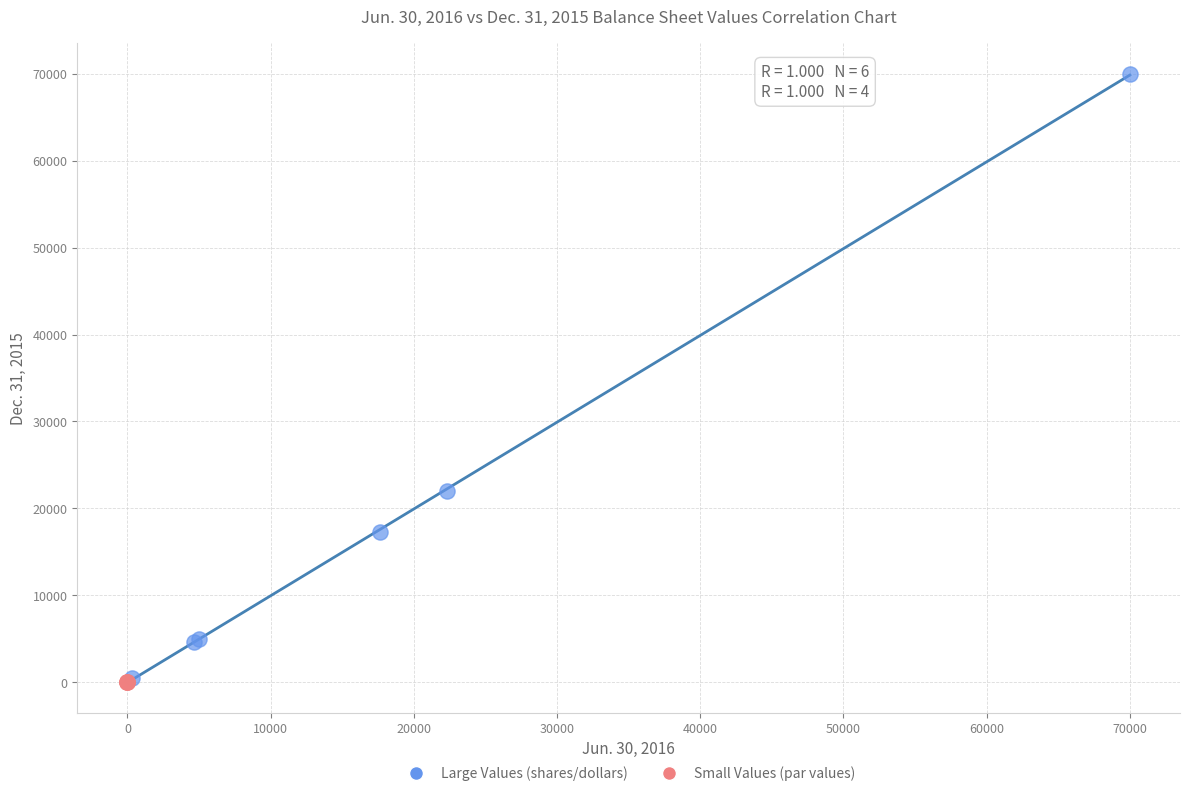

Which series reaches the maximum Y coordinate?

Large Values (shares/dollars)